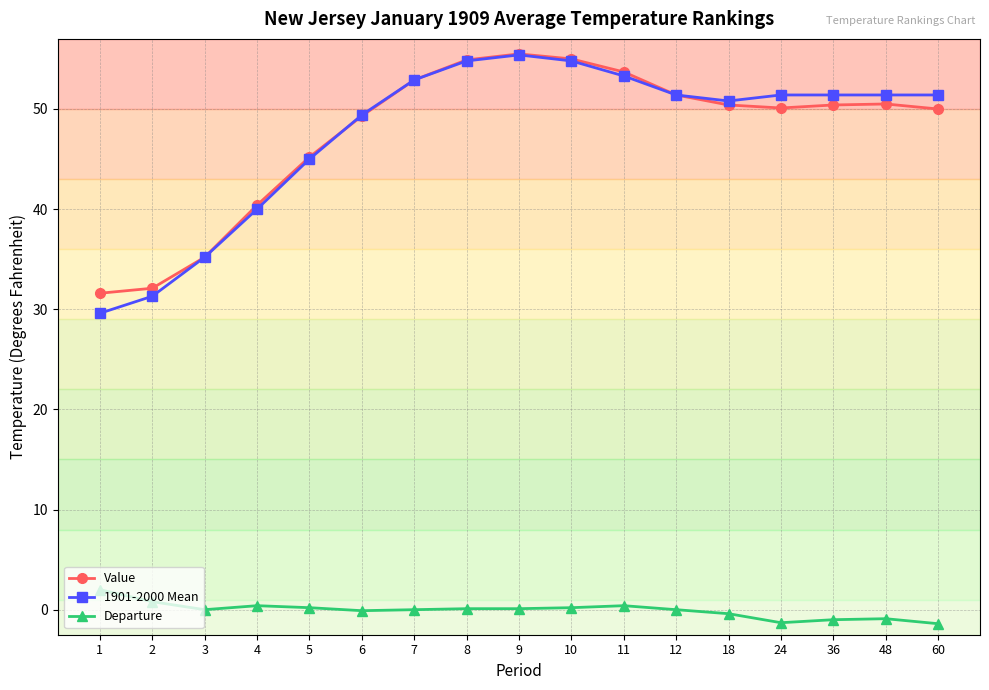

True or false: Departure and 1901-2000 Mean cross at least once.

False